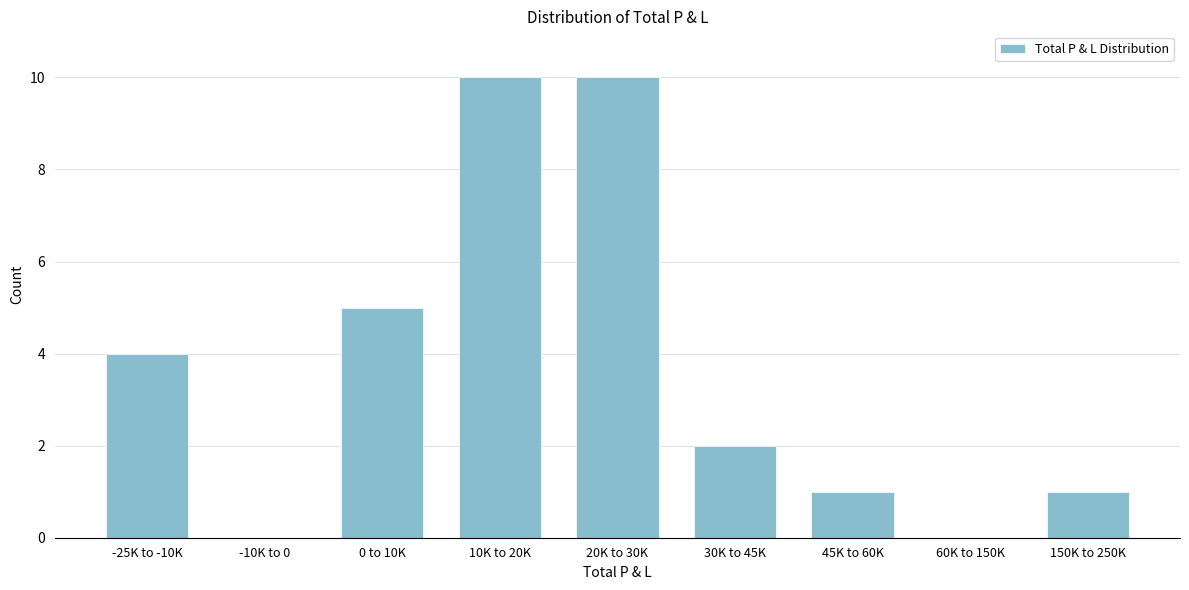

Reading right to left, list all the values displayed in this chart.

150K to 250K=1	60K to 150K=0	45K to 60K=1	30K to 45K=2	20K to 30K=10	10K to 20K=10	0 to 10K=5	-10K to 0=0	-25K to -10K=4